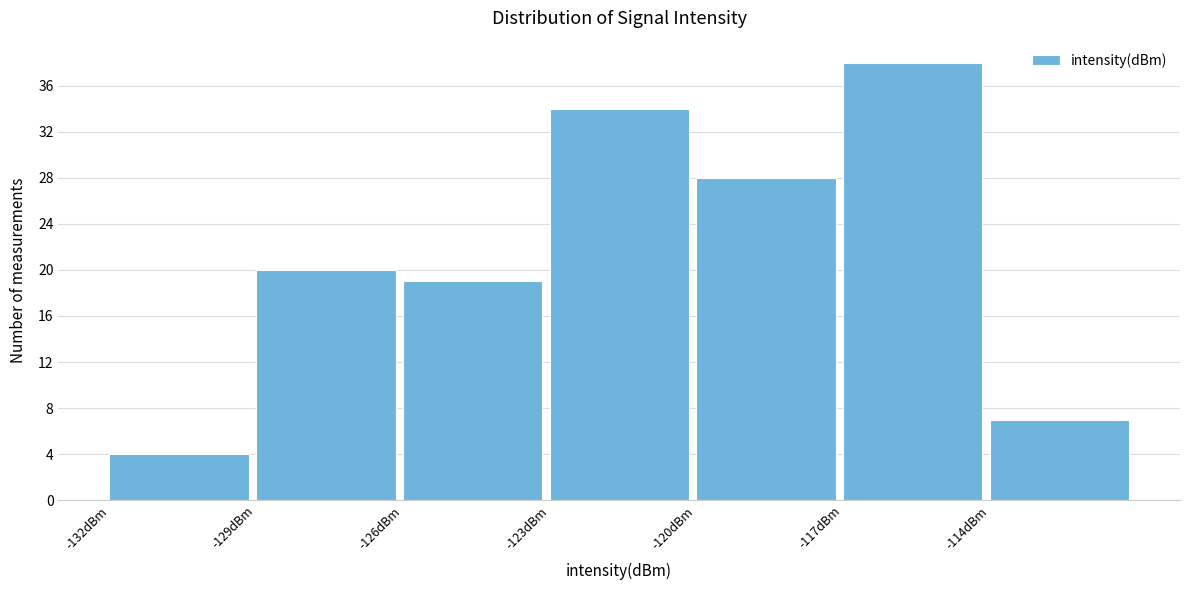

What is the height of the bar covering -129 to -126 on the x-axis? The values are not printed on the chart, so give them approximately, as read against the axis.

20